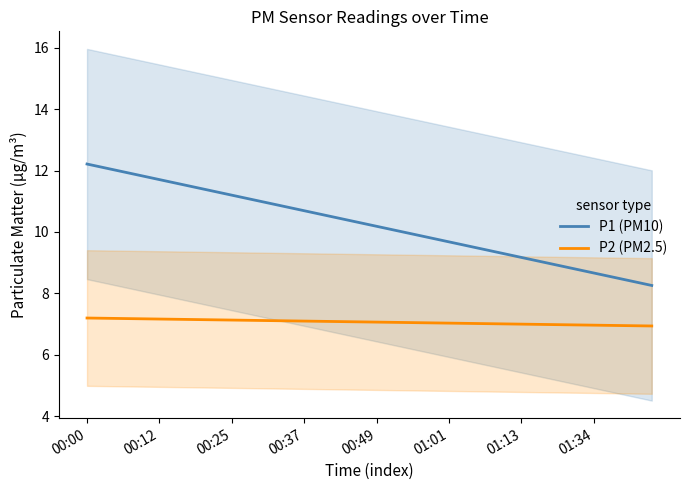

True or false: P1 (PM10) and P2 (PM2.5) cross at least once.

False